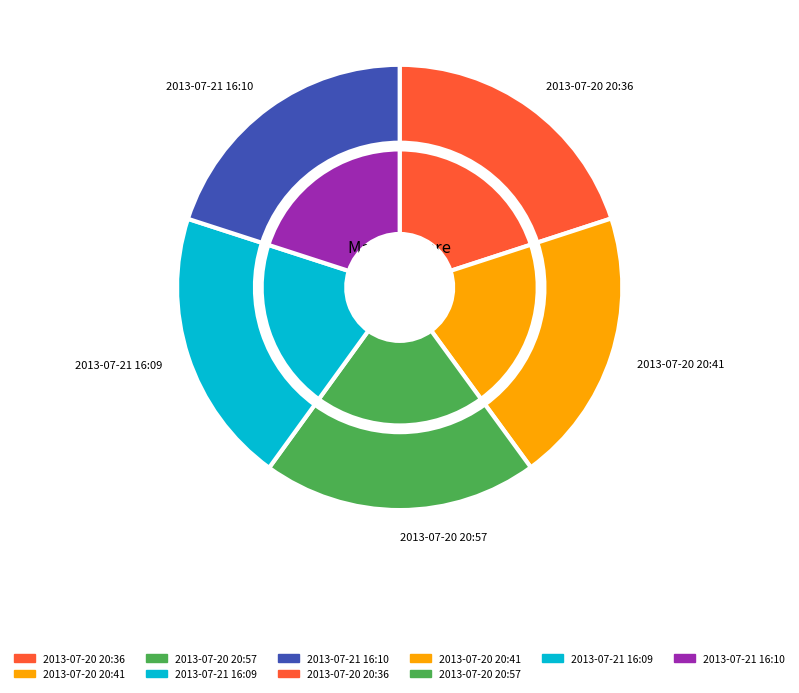

Which category has the biggest portion of the pie?

2013-07-21 16:10